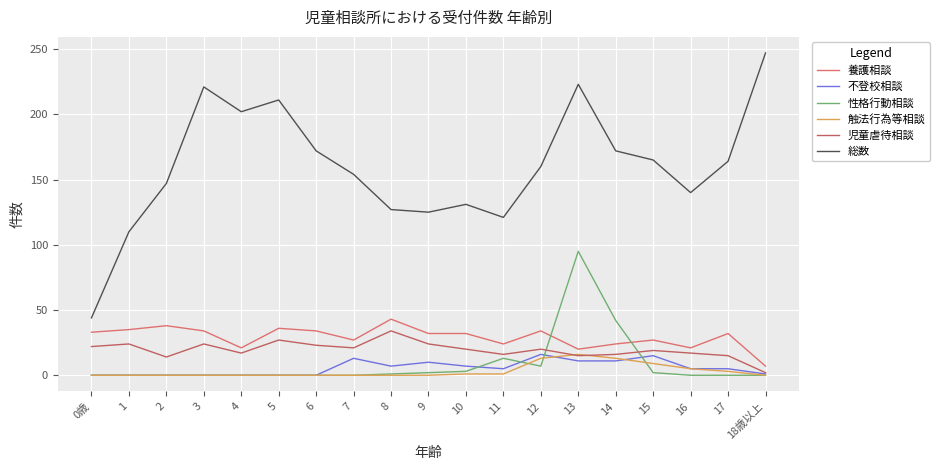

Is this an area chart (filled region under the line)?

No